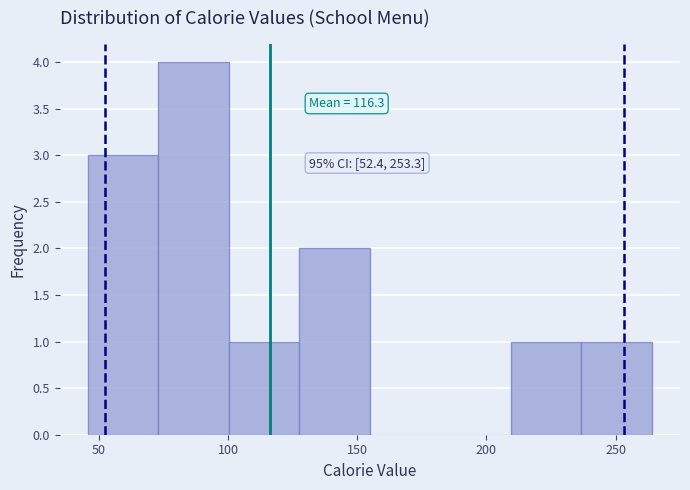

Which range on the x-axis has the tallest bar?

75 to 100